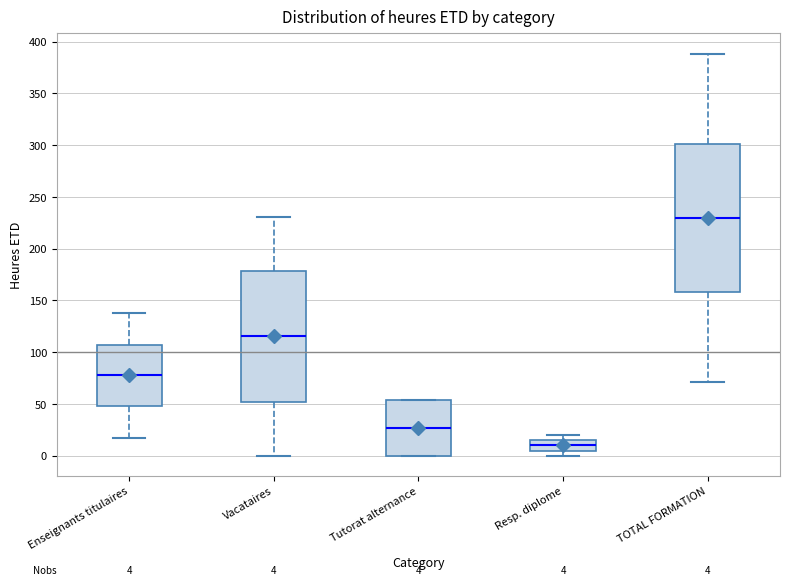

Comparing the boxes themselves (not the whiskers), which one is the tallest?

TOTAL FORMATION